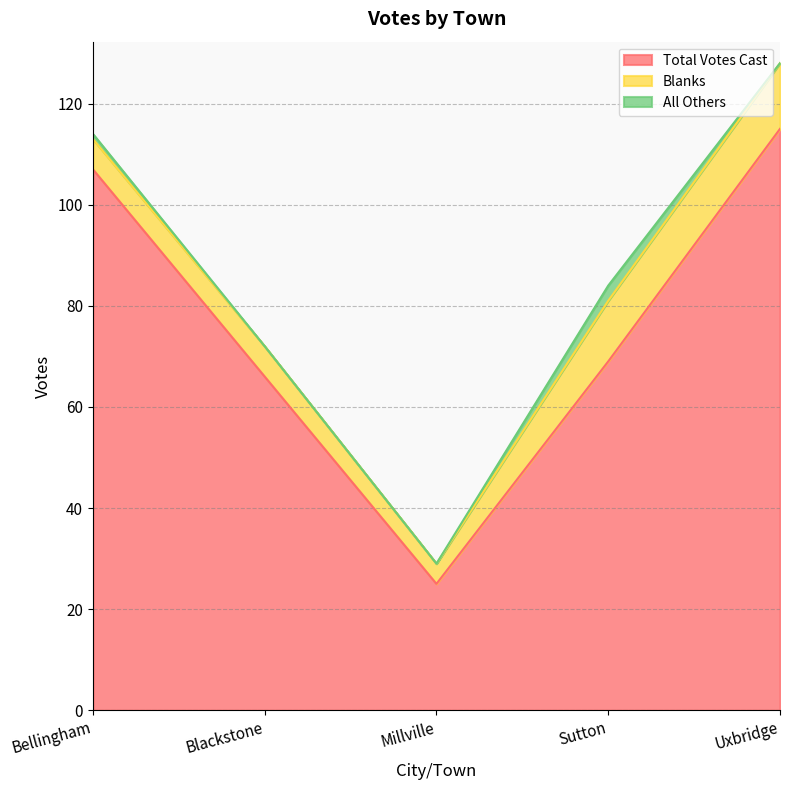

True or false: Total Votes Cast and All Others intersect in this chart.

False